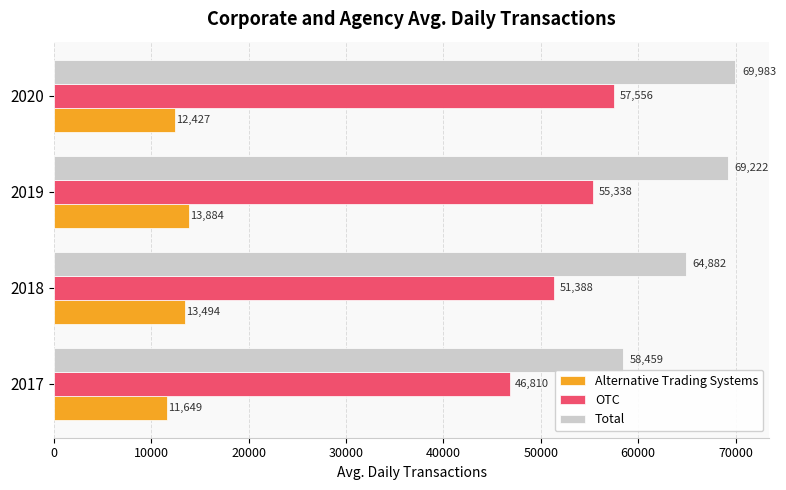

Between 2017 and 2018, which series saw the biggest shift?

Total